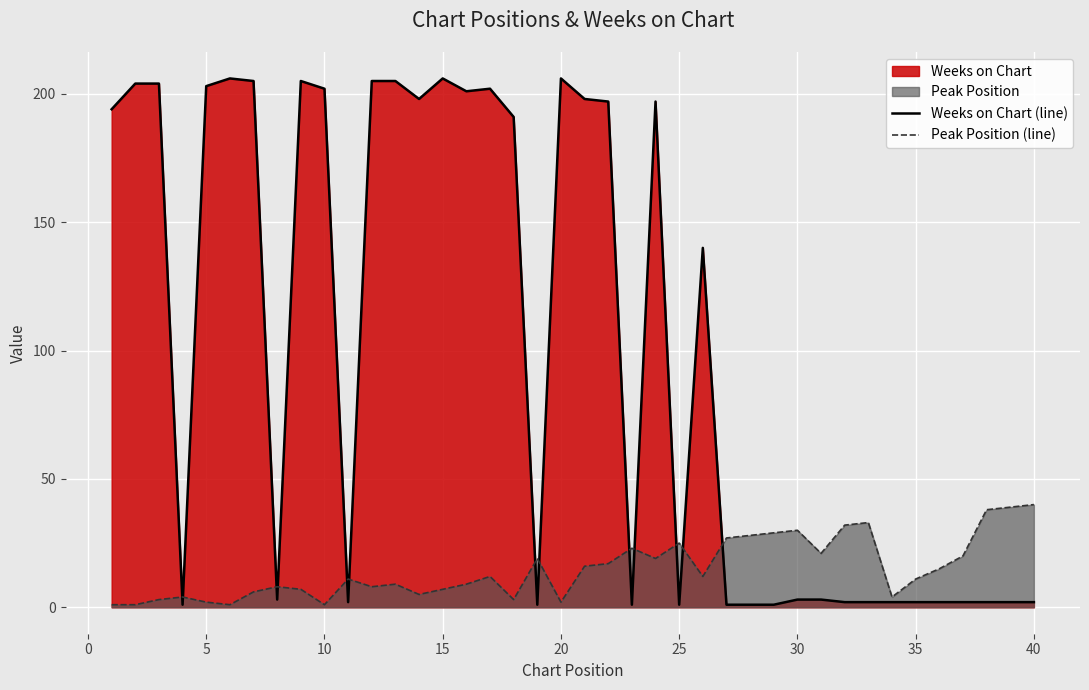

Which series has the largest total across all categories?

Weeks on Chart (line)